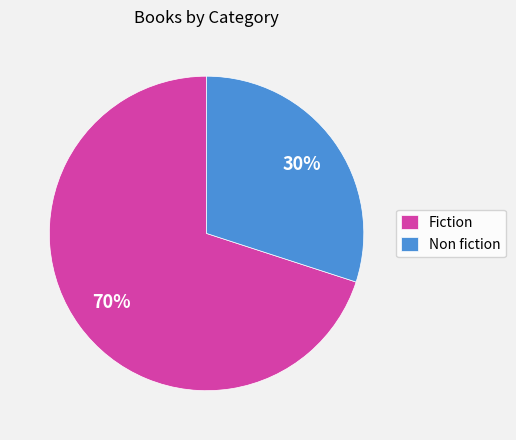

Approximately how many times larger is the value at Fiction compared to Non fiction?

2.3